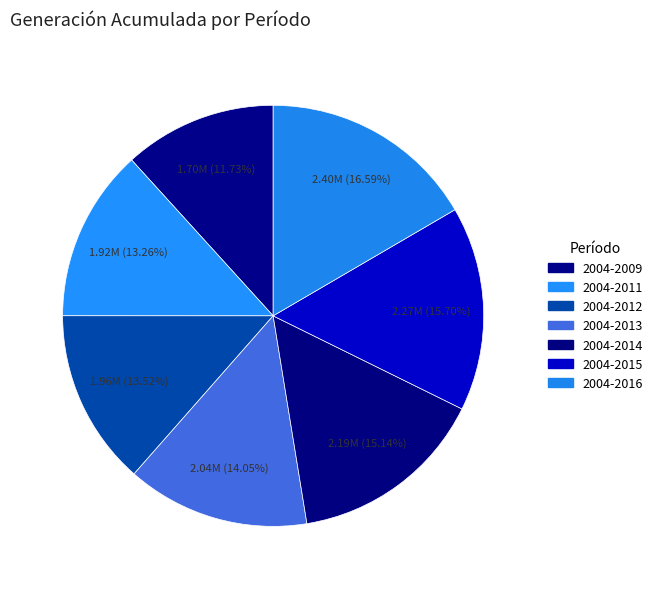

How many slices are in this pie chart?

7